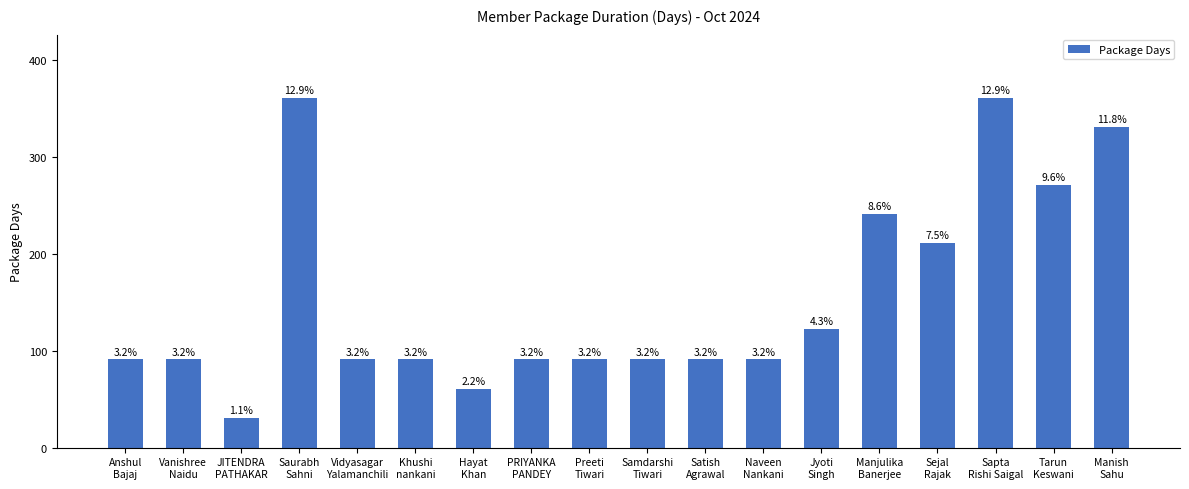

Read the value at Samdarshi
Tiwari.

91